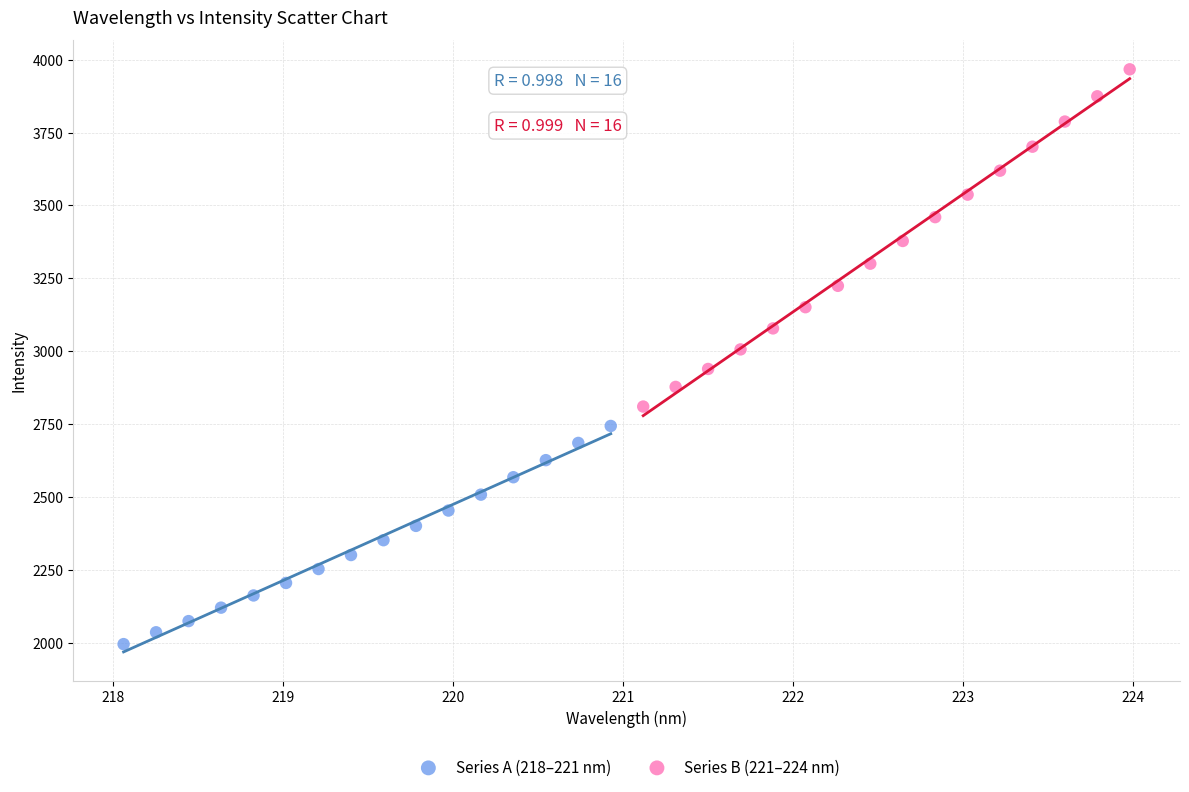

Which series has the widest spread of Y values?

Series B (221–224 nm)